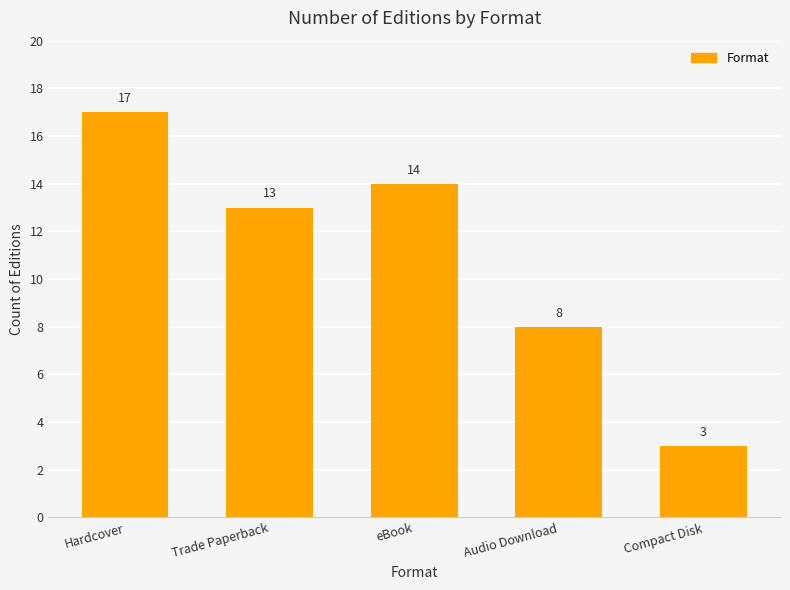

What position from the left is eBook?

3